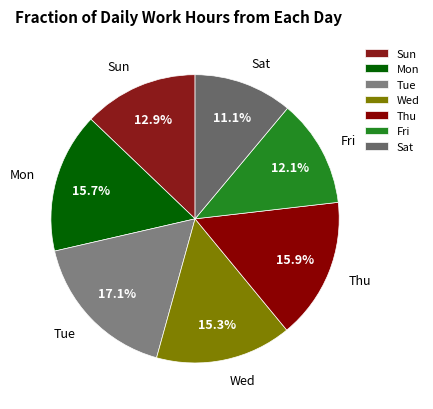

Does Wed represent more than half of the total?

No